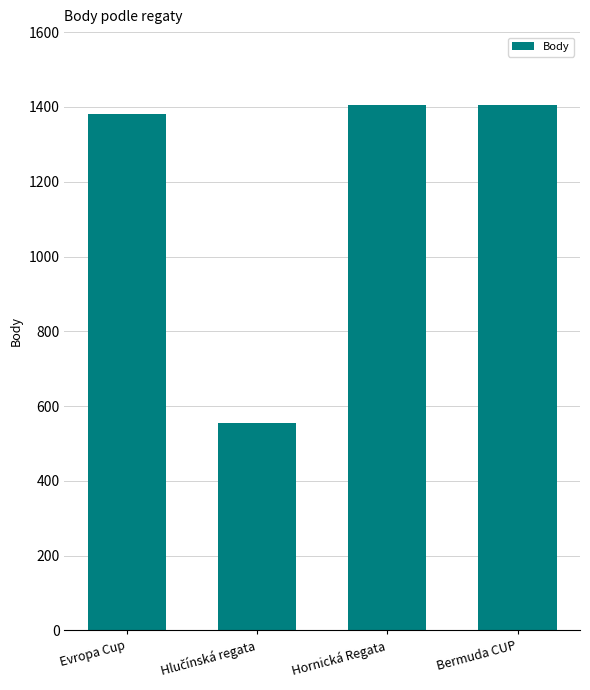

The value at Evropa Cup is 1380. True or false?

True